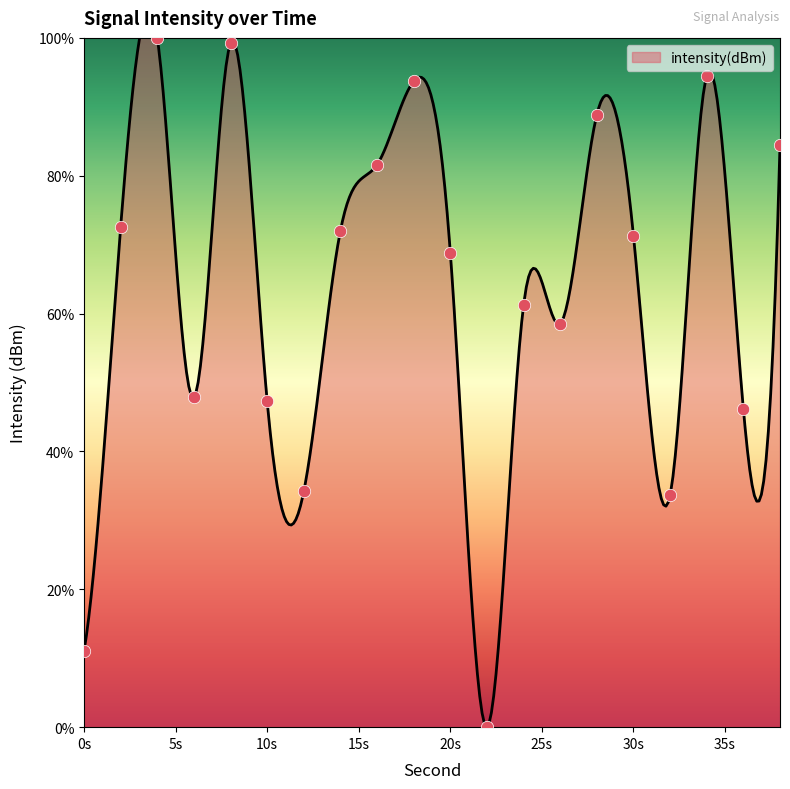

What is the ratio of the value at 36 to the value at 2?

0.6